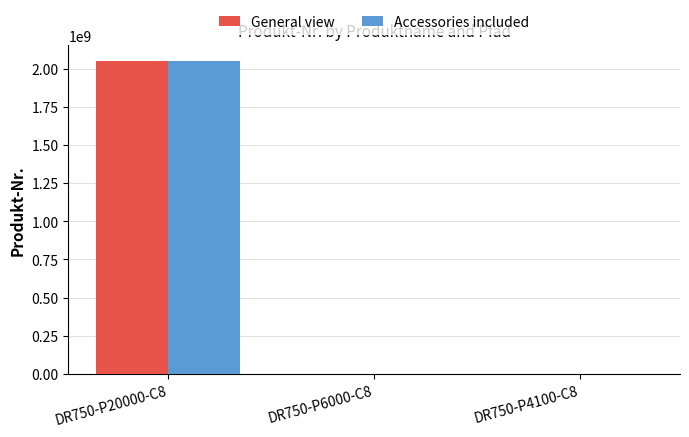

What are all the series names shown in the legend?

General view, Accessories included